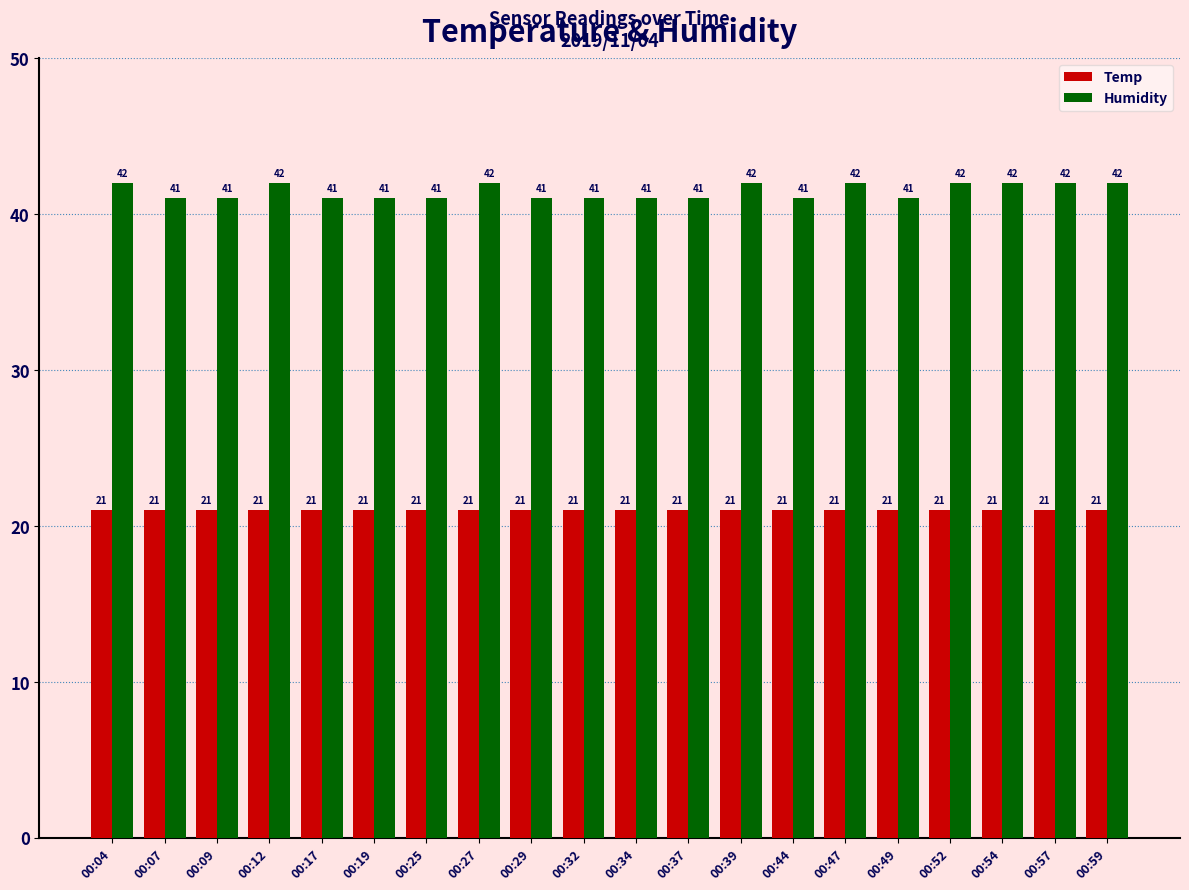

How many bars are there in total?

40